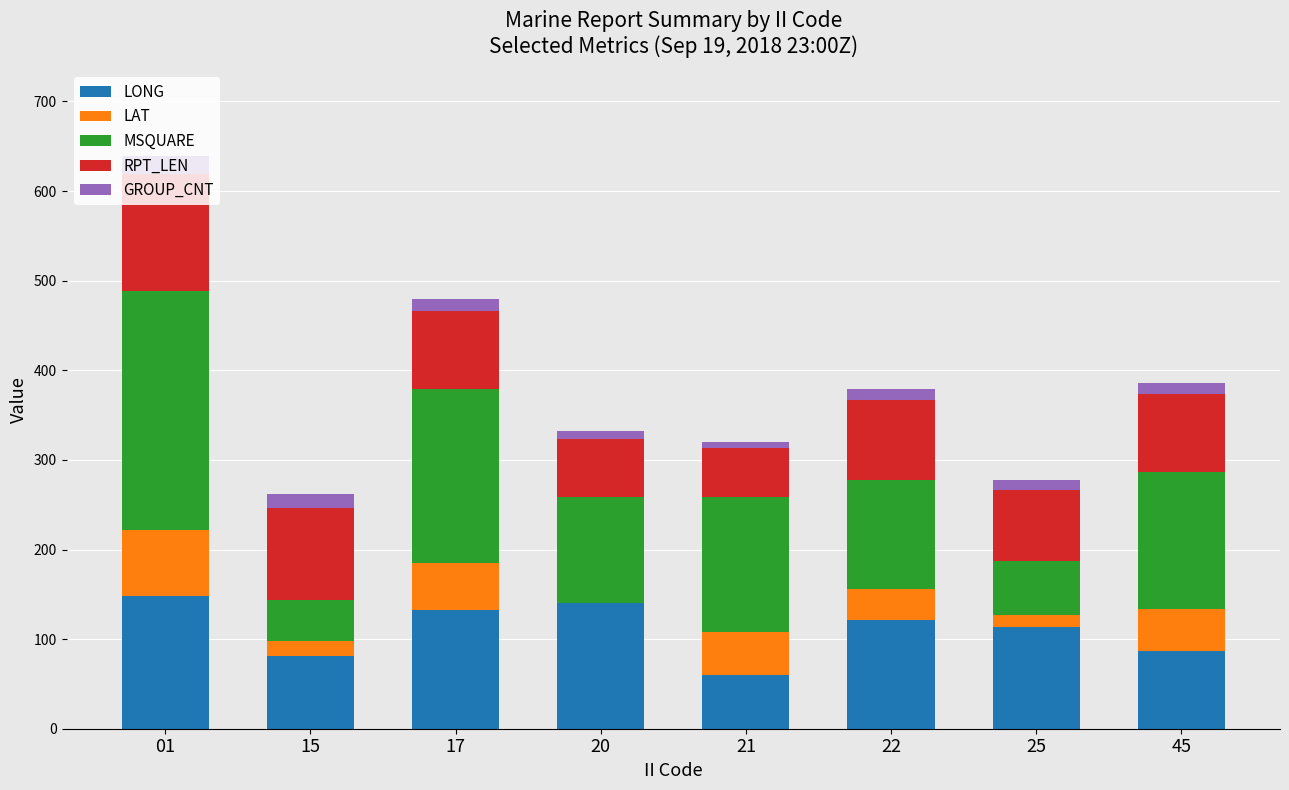

What is the sum of all LONG values?

883.9